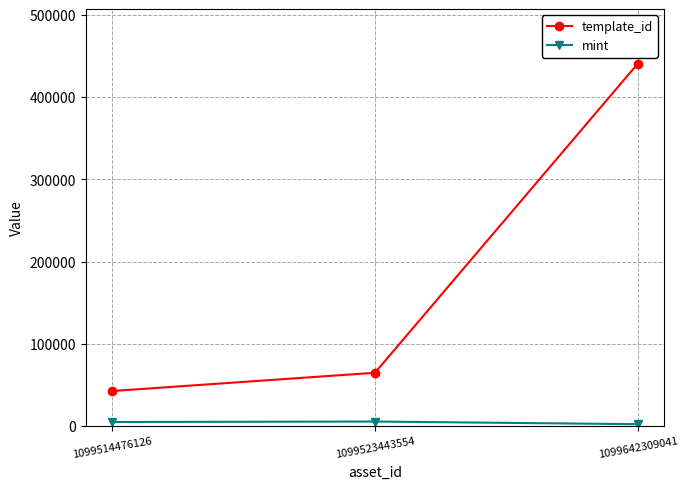

The mint series shows 5309 at 1099523443554. True or false?

True